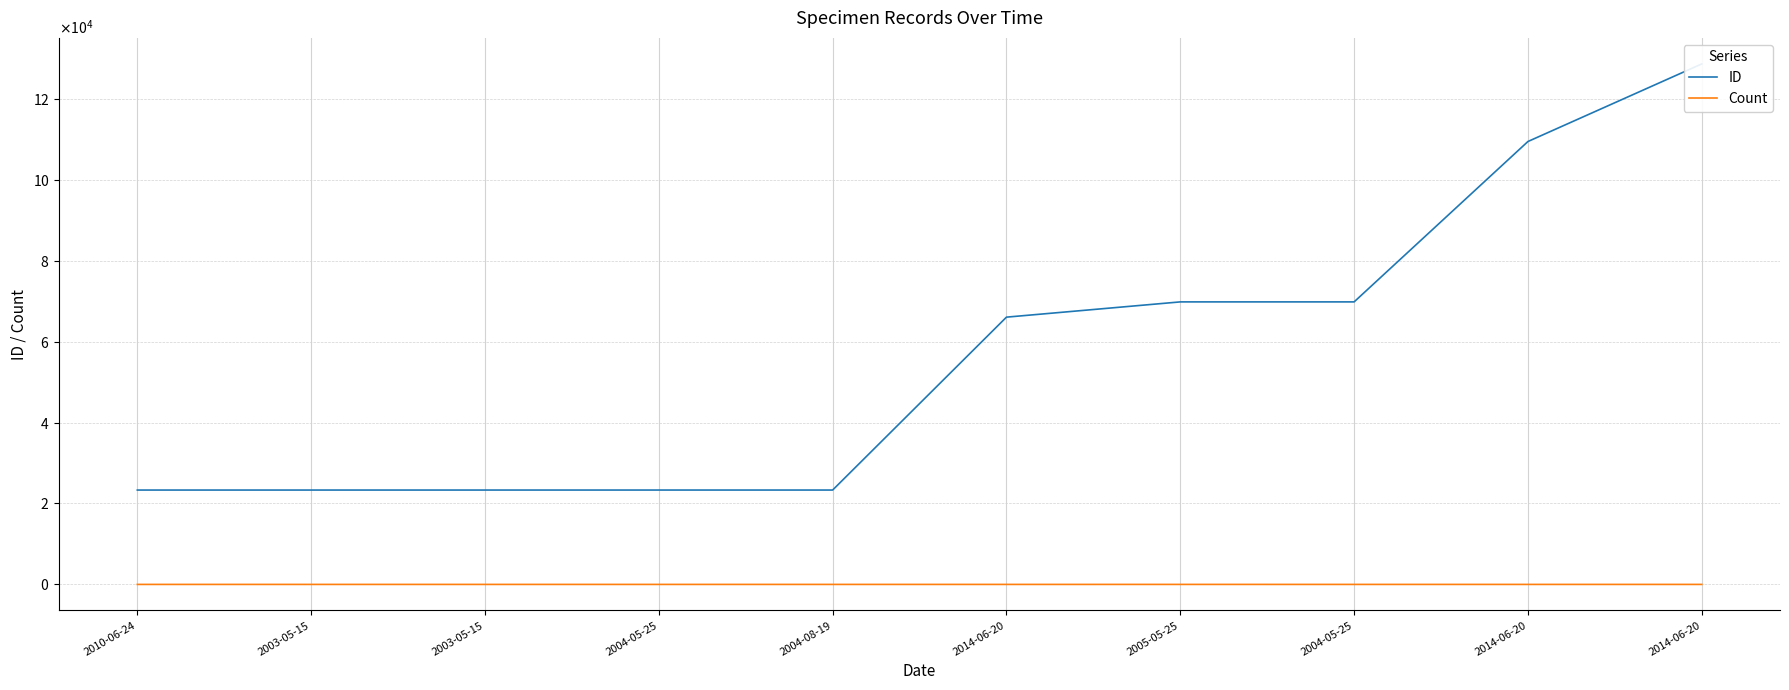

Which label corresponds to the smallest value in the chart?

2010-06-24